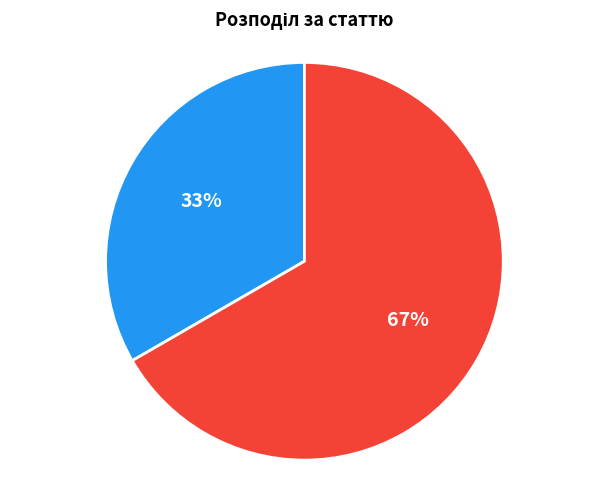

Is there a majority slice in this chart?

Yes